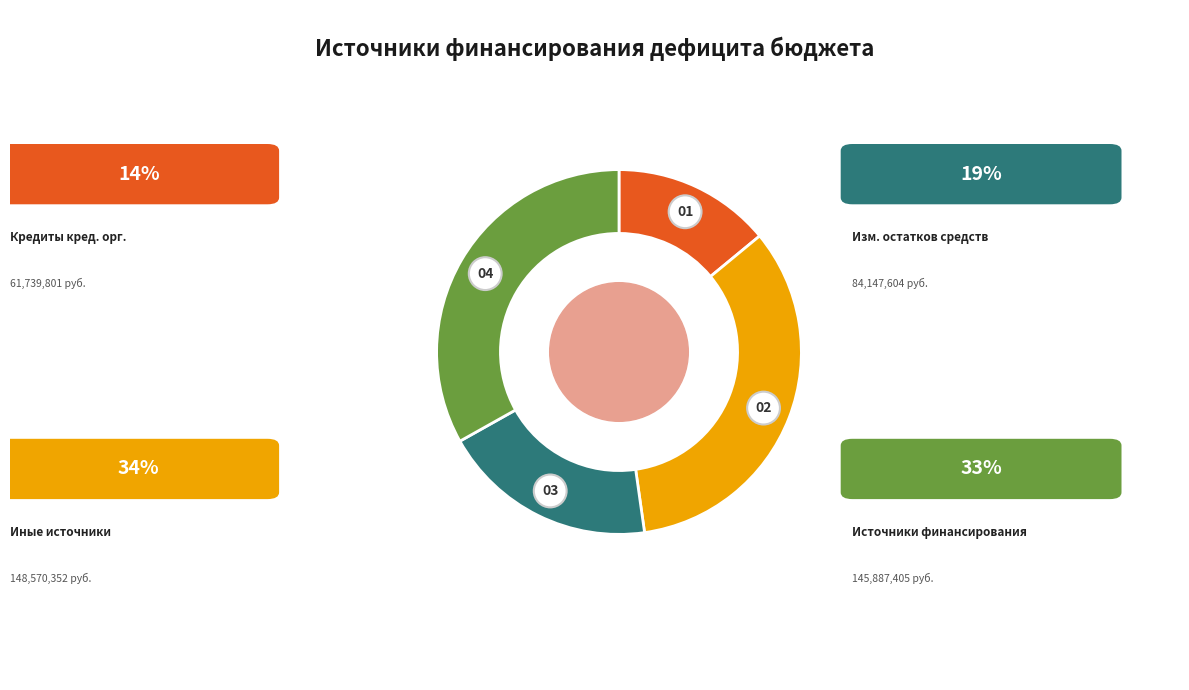

Rank the categories by value from highest to lowest.

Иные источники внутреннего финансирования, Источники финансирования дефицита, Изменение остатков средств, Кредиты кредитных организаций